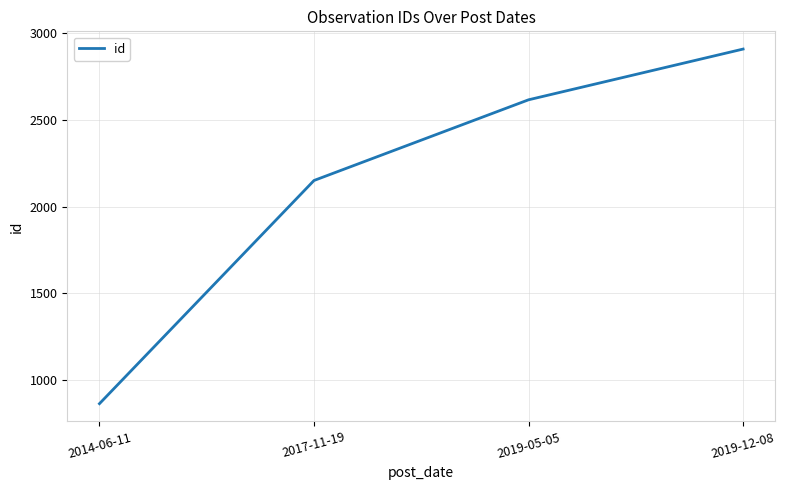

What is the greatest value displayed?

2910